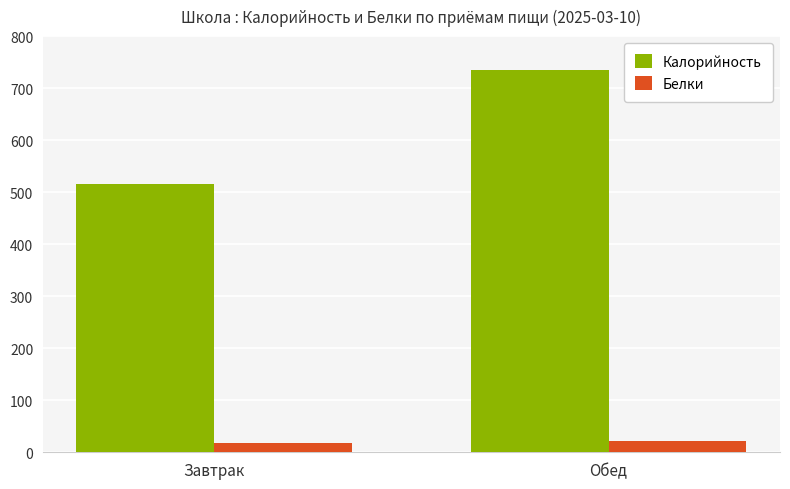

How many groups of bars are there?

2